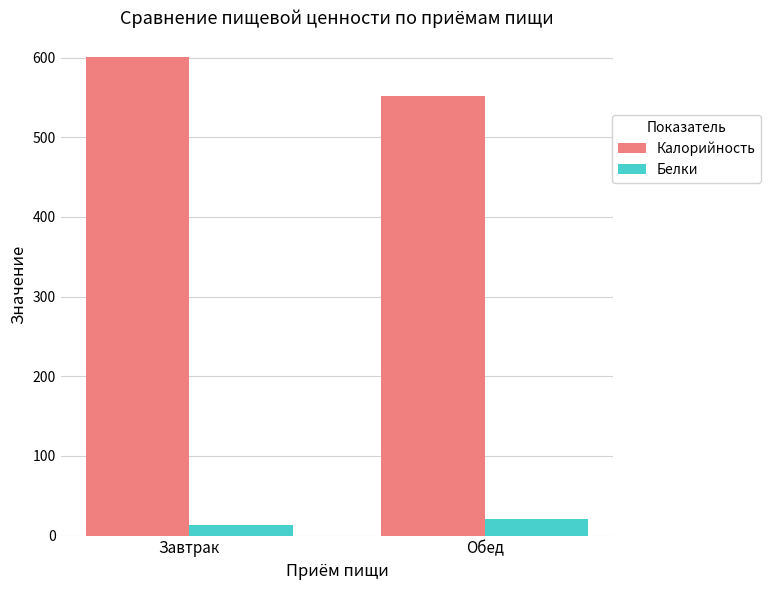

What is the value of the Белки bar at the 2nd from the left?

20.9